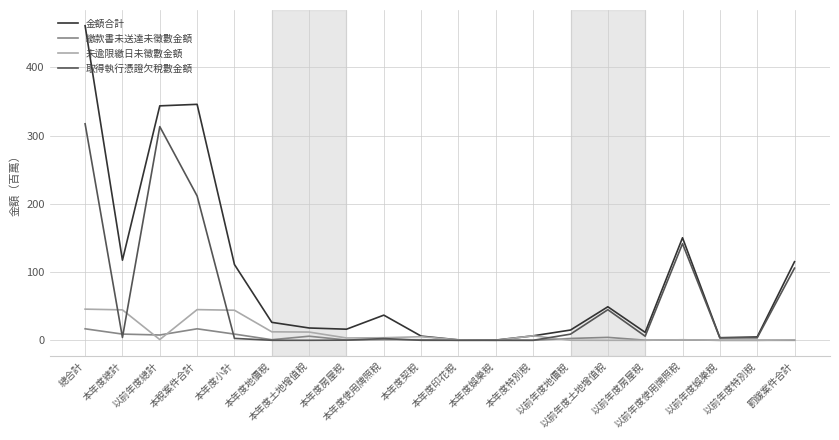

What is the difference between the highest and lowest values at 以前年度土地增值稅?

49.1